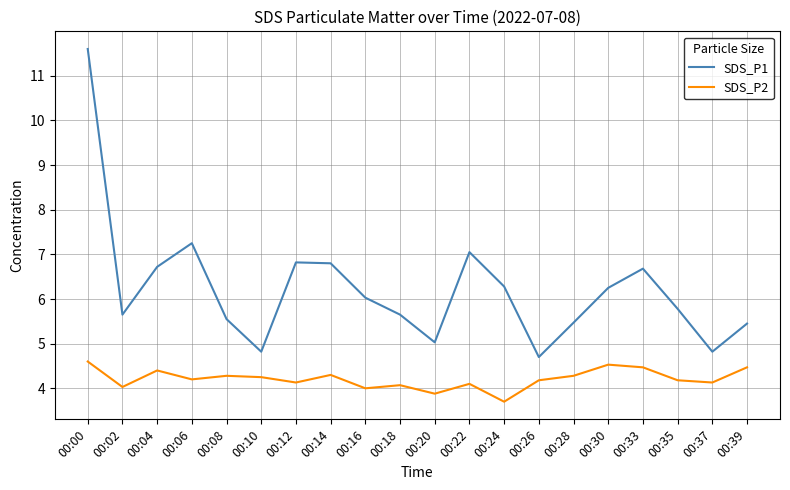

True or false: SDS_P2 and SDS_P1 intersect in this chart.

False